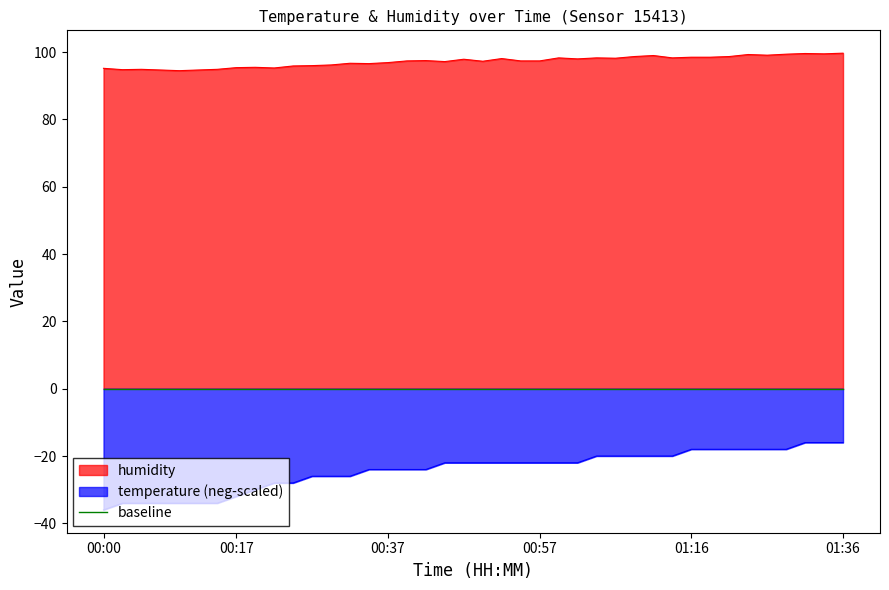

List the labels in order of humidity value, largest first.

01:36, 01:31, 01:33, 01:28, 01:23, 01:26, 01:11, 01:09, 01:21, 01:16, 01:18, 00:59, 01:04, 01:14, 01:06, 00:52, 01:01, 00:47, 00:42, 00:40, 00:54, 00:57, 00:49, 00:44, 00:37, 00:32, 00:35, 00:30, 00:27, 00:25, 00:20, 00:17, 00:22, 00:00, 00:05, 00:15, 00:03, 00:08, 00:13, 00:10